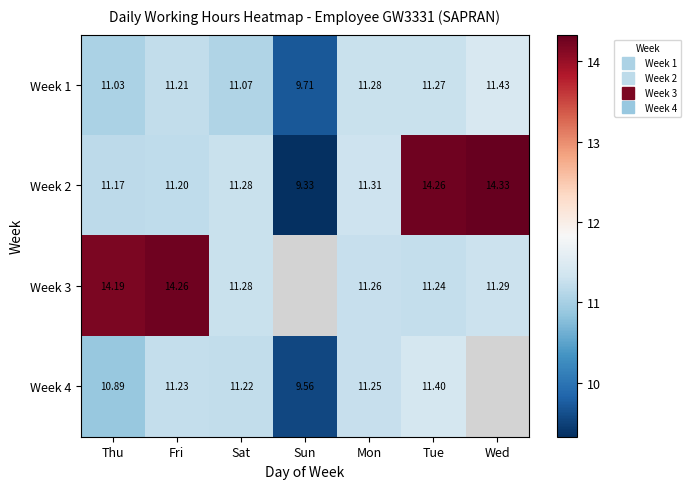

Which series has the largest range (max minus min)?

Week 2